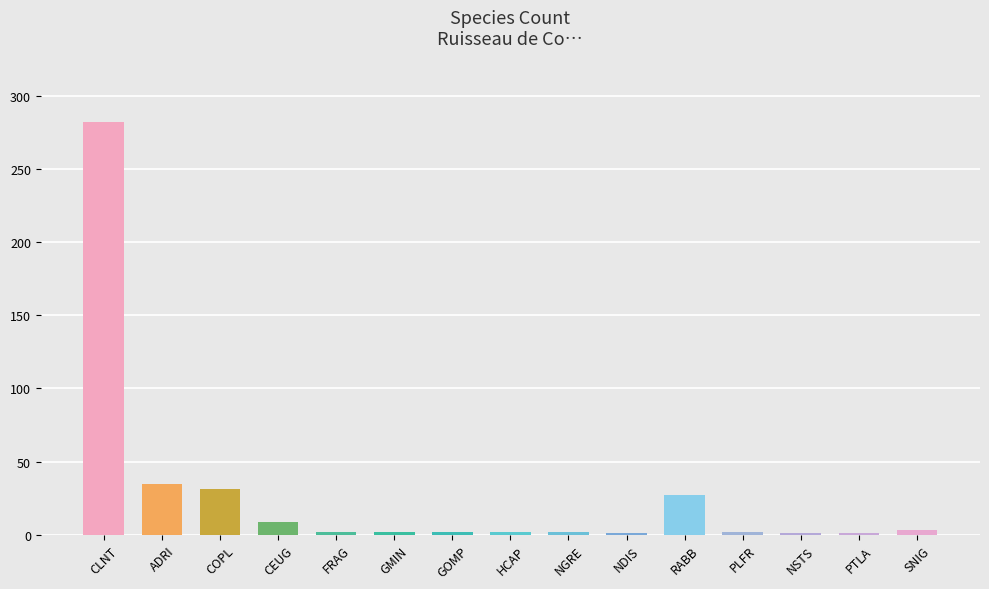

What is the sum of the values at CEUG and SNIG?

12